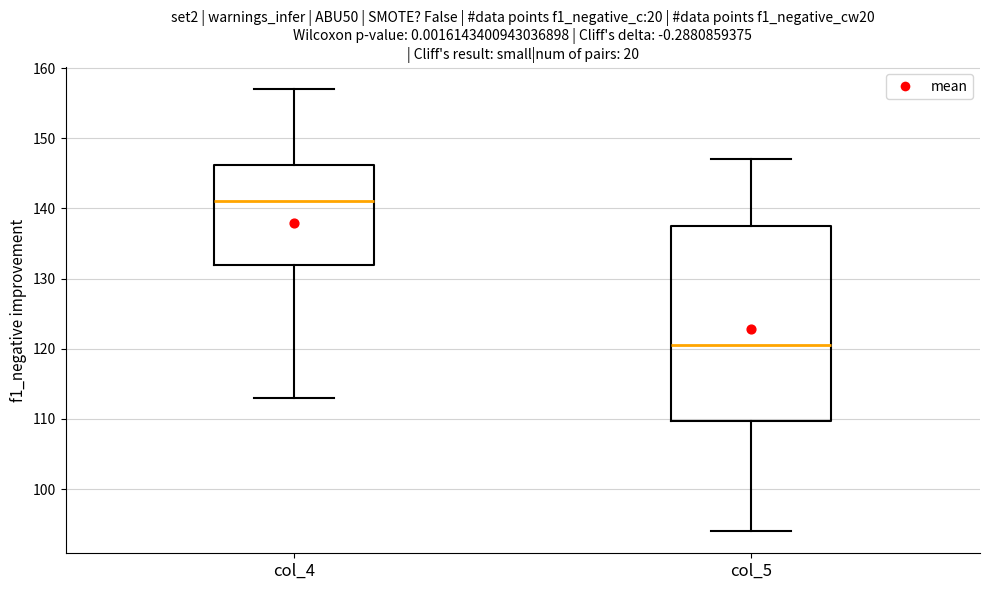

Which box's median line is the lowest?

col_5